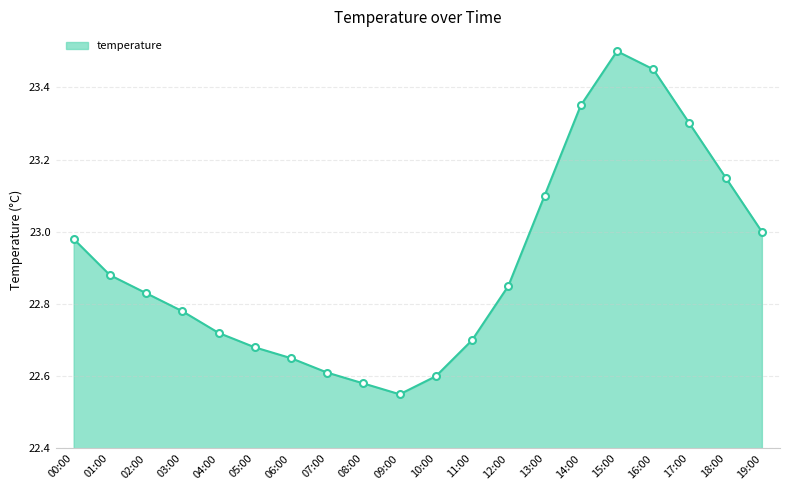

List the labels in order of value, smallest first.

09:00, 08:00, 10:00, 07:00, 06:00, 05:00, 11:00, 04:00, 03:00, 02:00, 12:00, 01:00, 00:00, 19:00, 13:00, 18:00, 17:00, 14:00, 16:00, 15:00